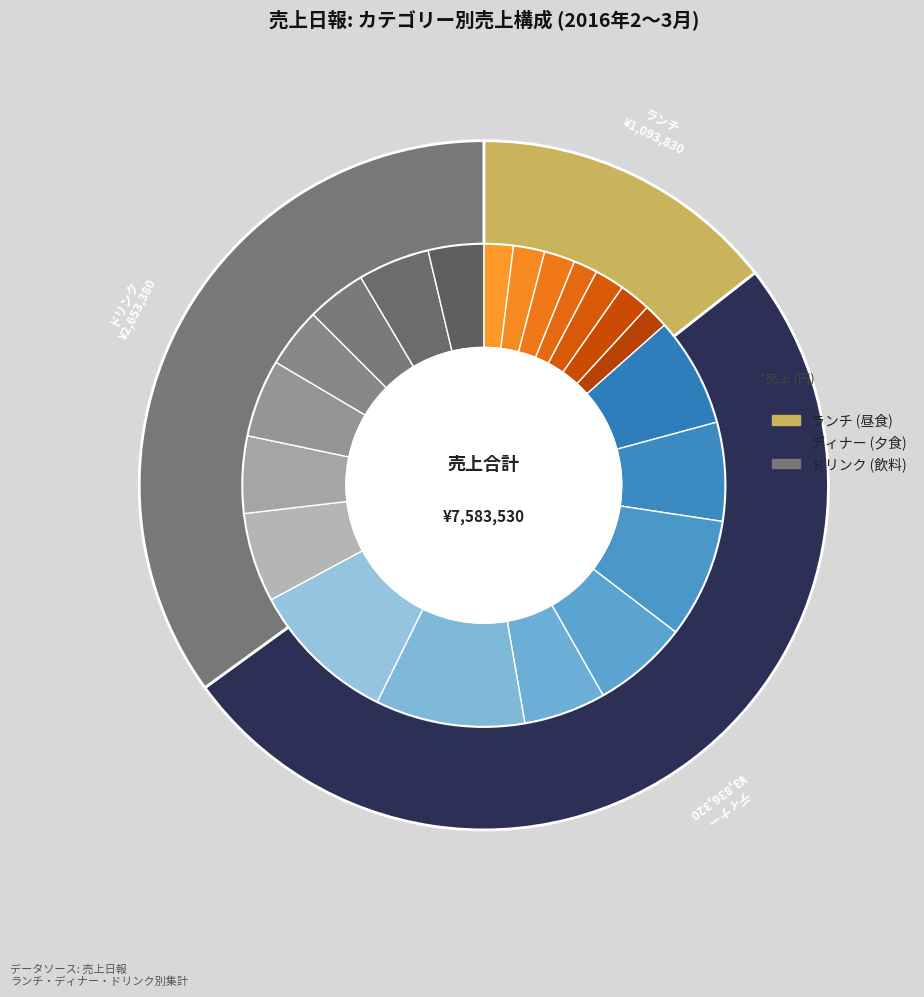

Rank the series at 14 from lowest to highest value.

ランチ, ドリンク, ディナー